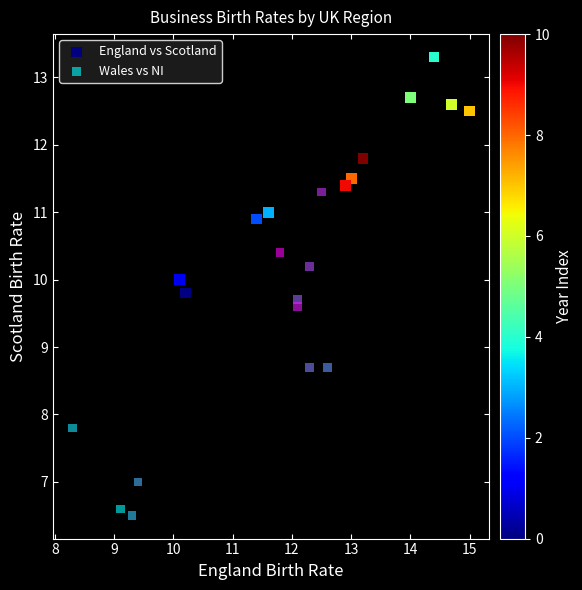

Which series reaches the minimum Y coordinate?

Wales vs NI